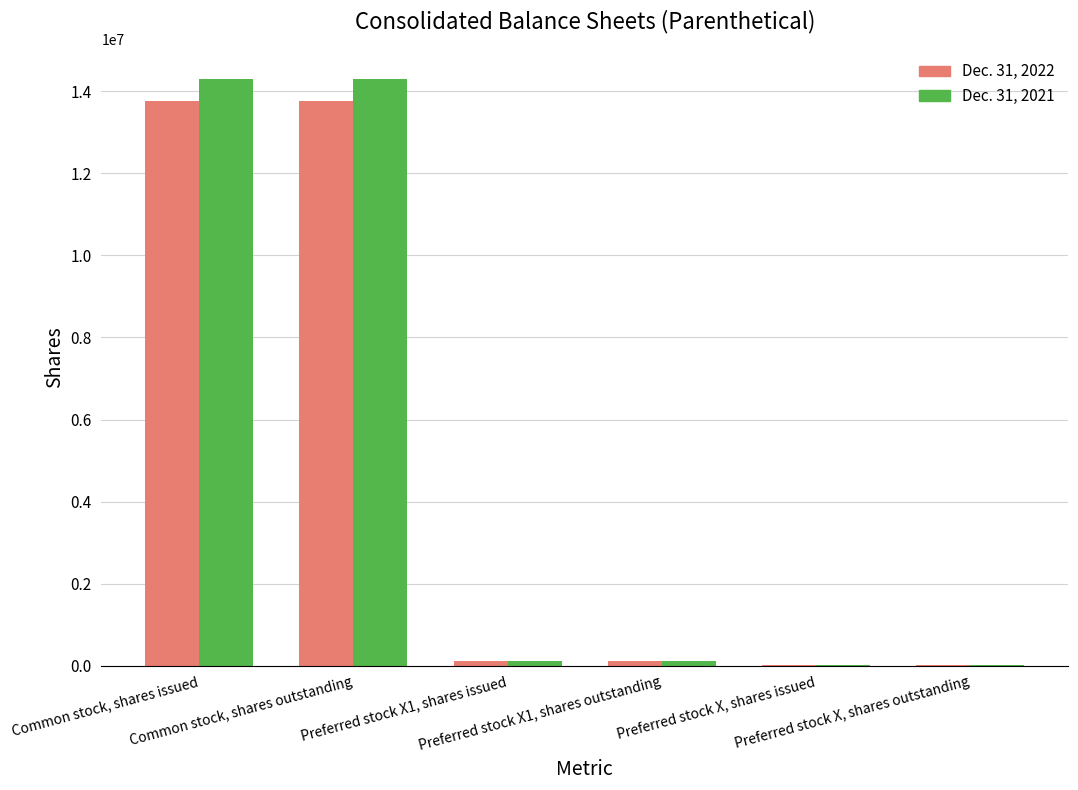

Reading left to right, transcribe all the data shown in this chart.

Dec. 31, 2022: 13776788	13776788	117970	117970	6204	6204
Dec. 31, 2021: 14306788	14306788	108070	108070	6204	6204